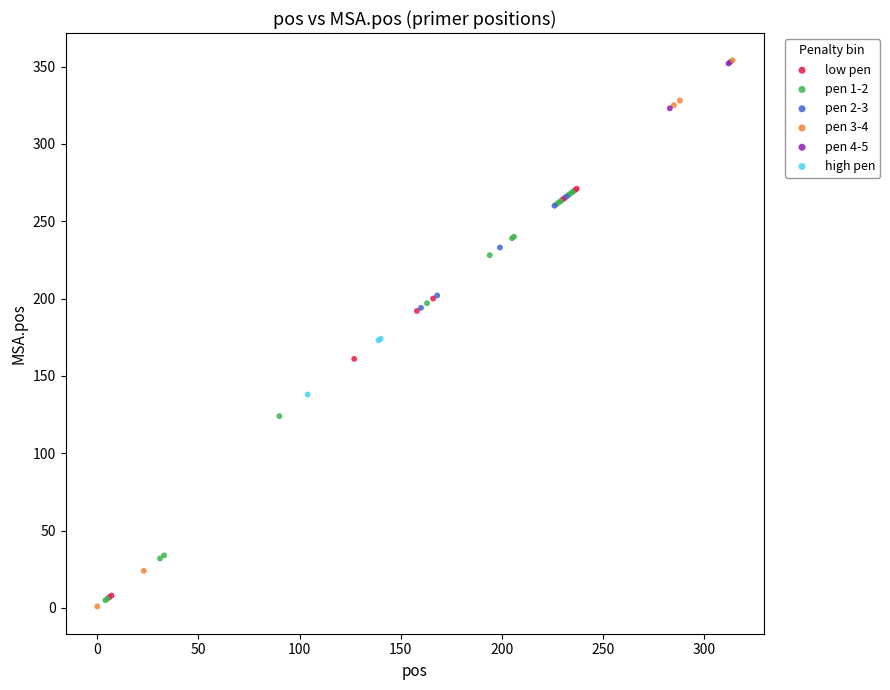

What are all the series names shown in the legend?

low pen, pen 1-2, pen 2-3, pen 3-4, pen 4-5, high pen